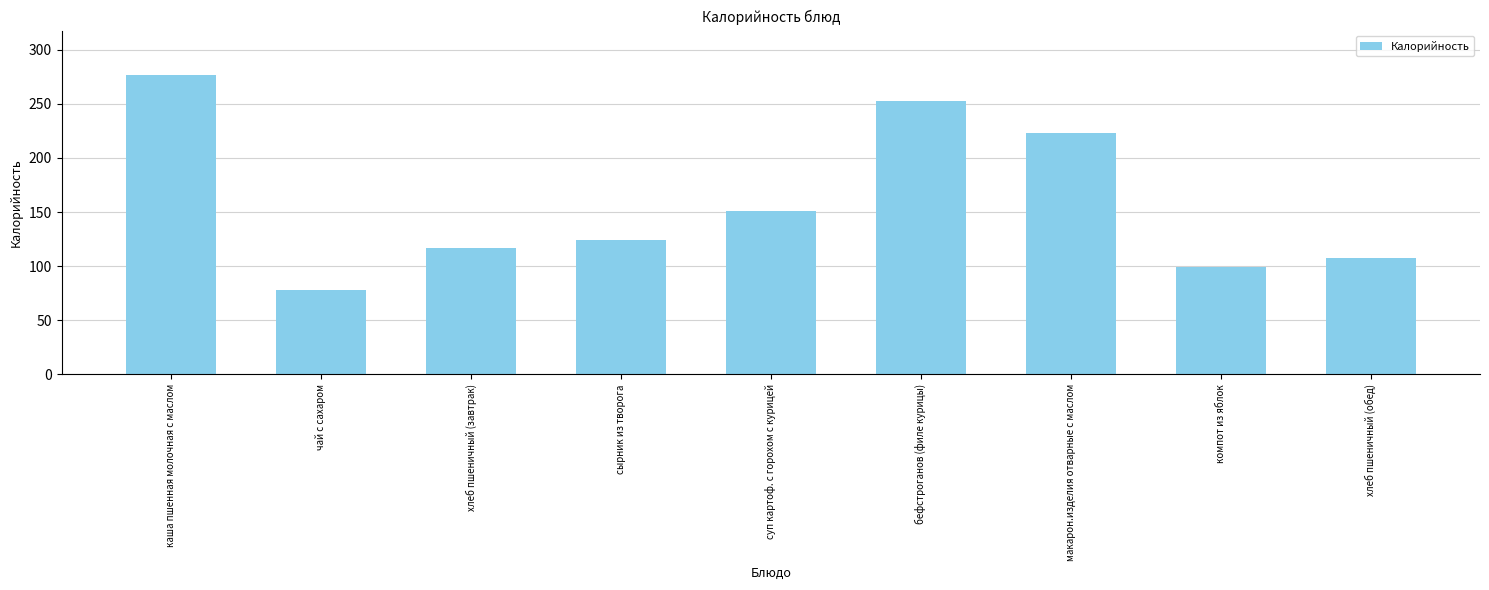

Read the value at макарон.изделия отварные с маслом.

222.8